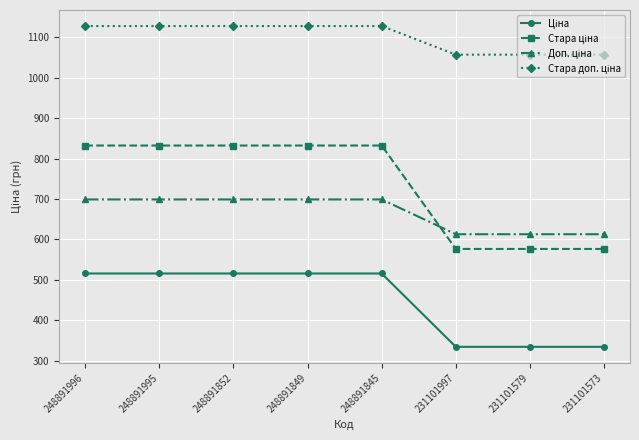

What is the spread (max minus min) of values at 231101579?

722.8